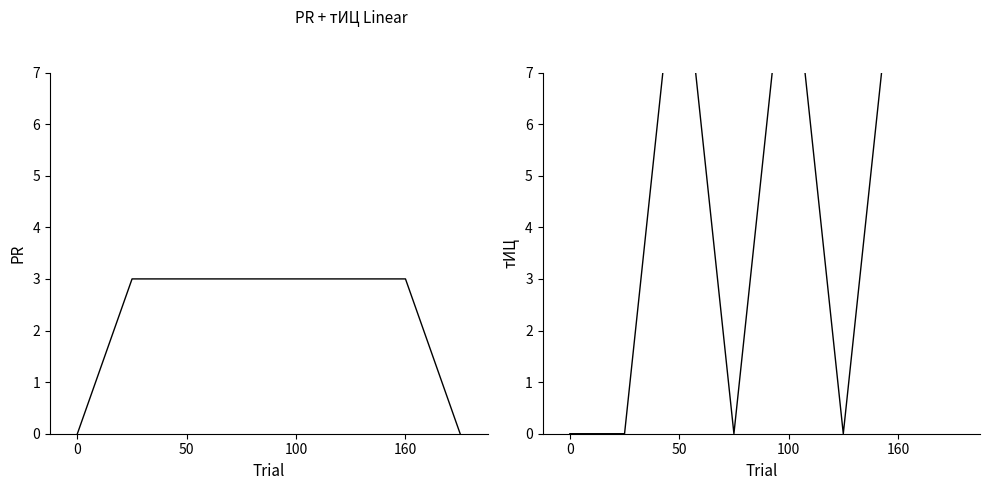

What is the label of the 5th point from the right?

160